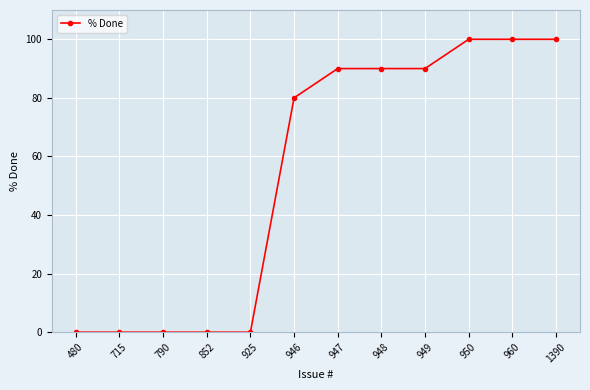

What is the change in value from 480 to 946?

+80